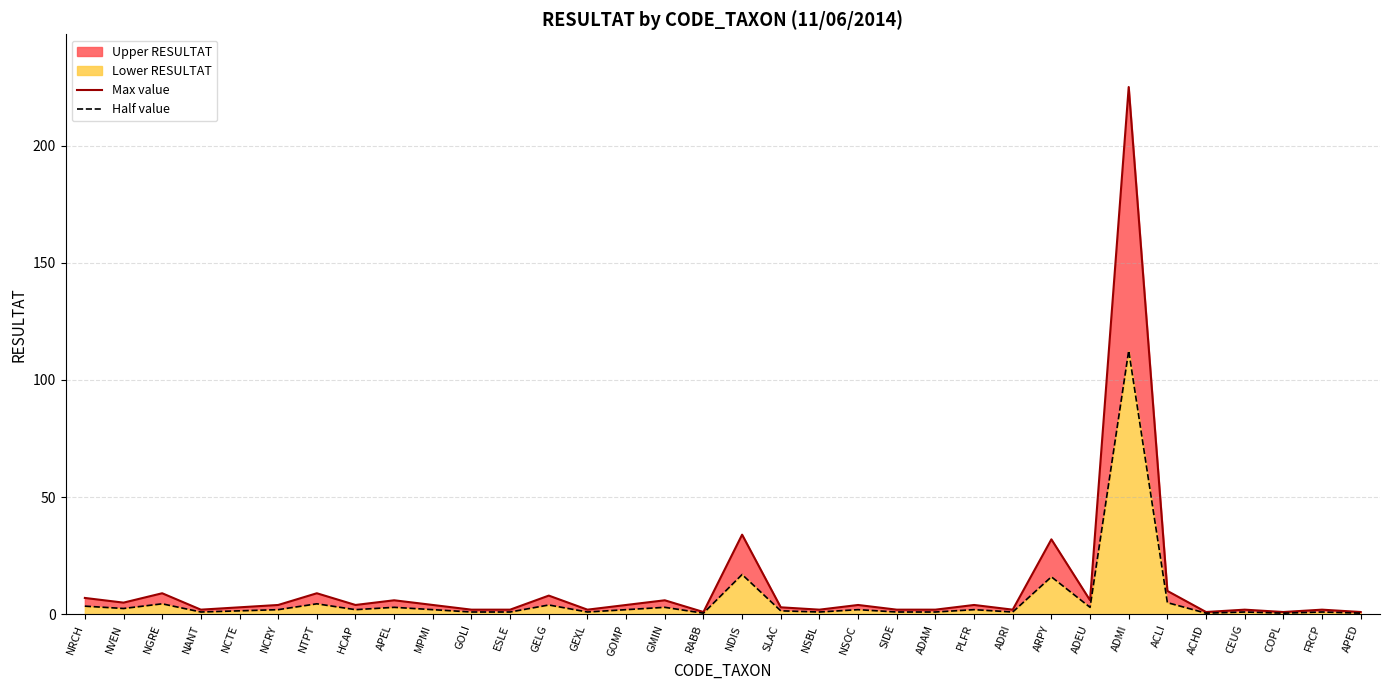

Which category has the highest value in the Half value series?

ADMI